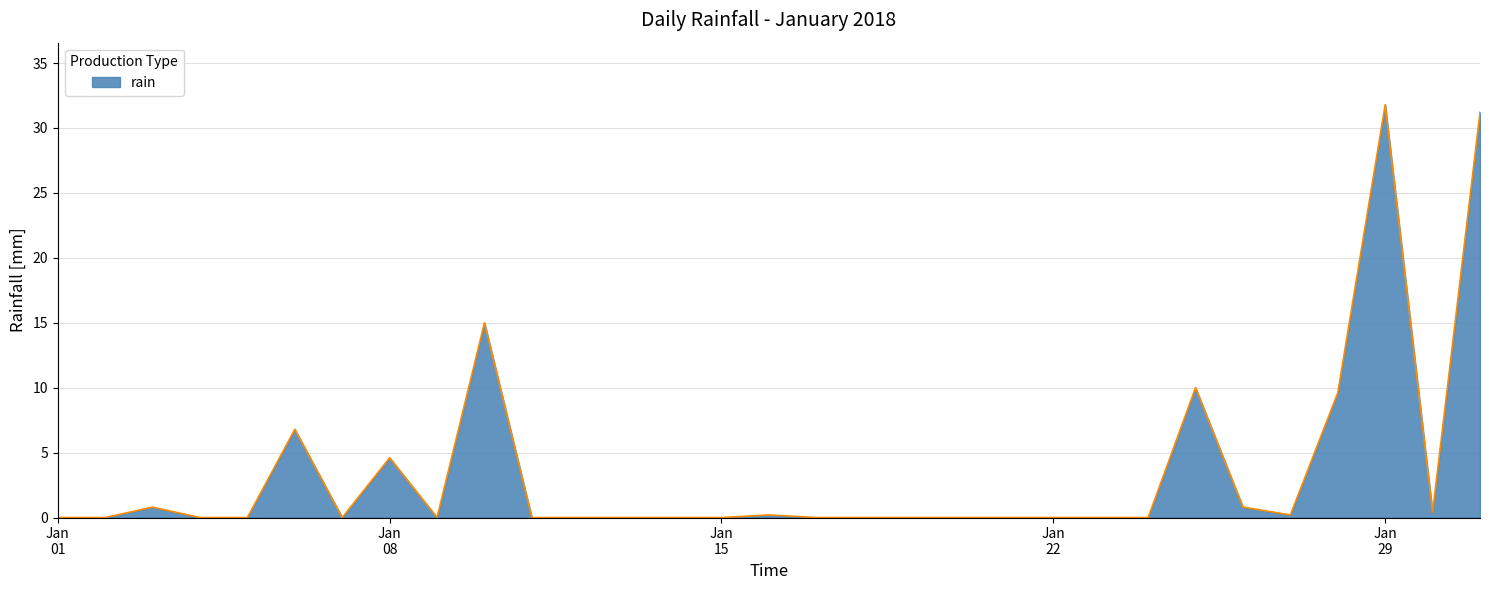

What is the difference between the maximum and minimum values?

31.8